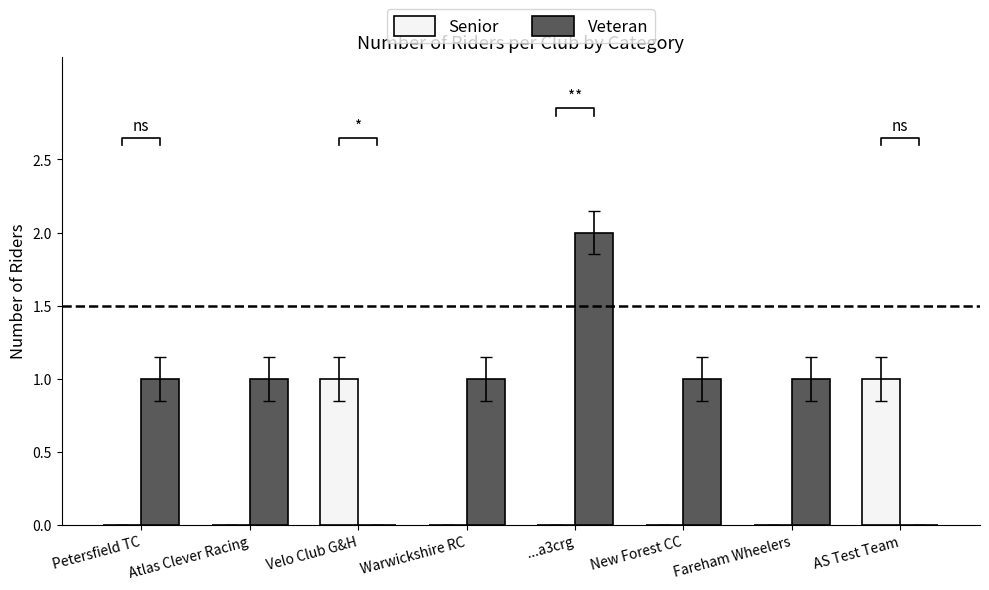

Between Petersfield TC and Velo Club G&H, which series saw the biggest shift?

Senior